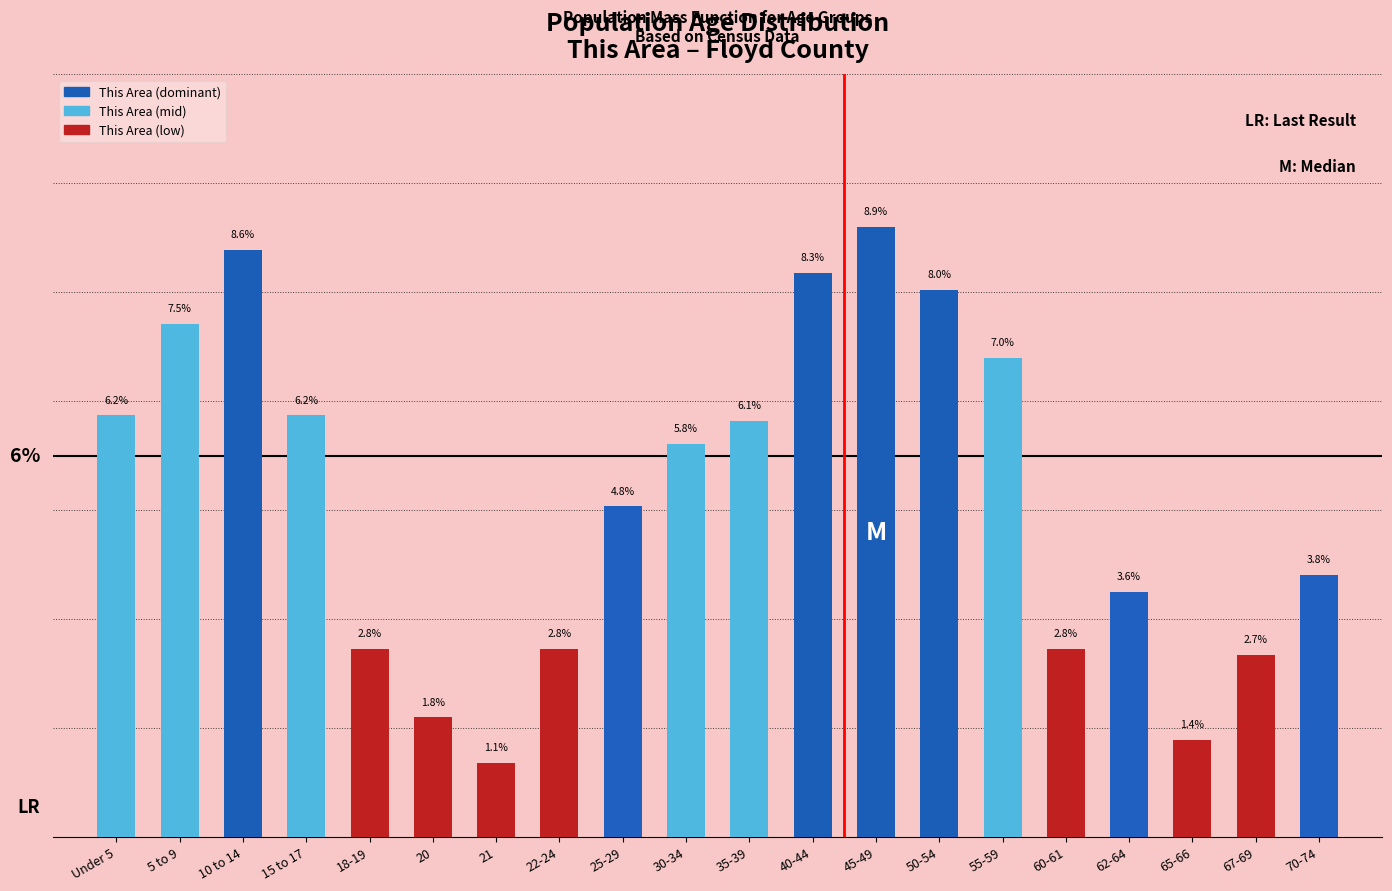

What is the label of the 20th bar from the left?

70-74